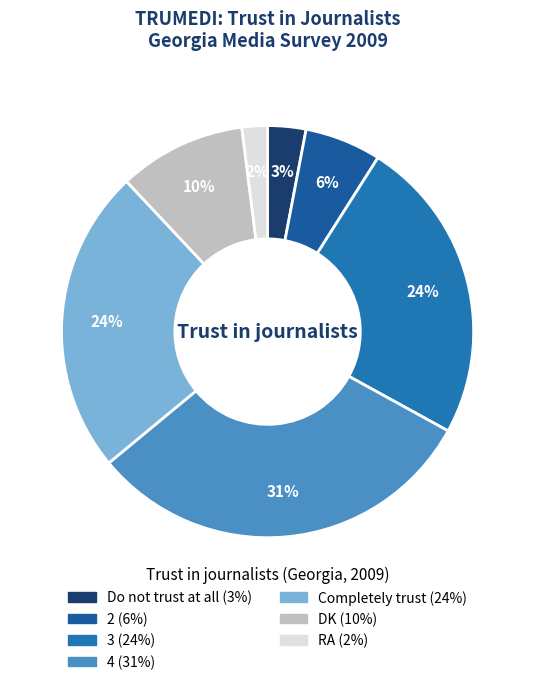

What percentage is NOT represented by RA?

98.0%